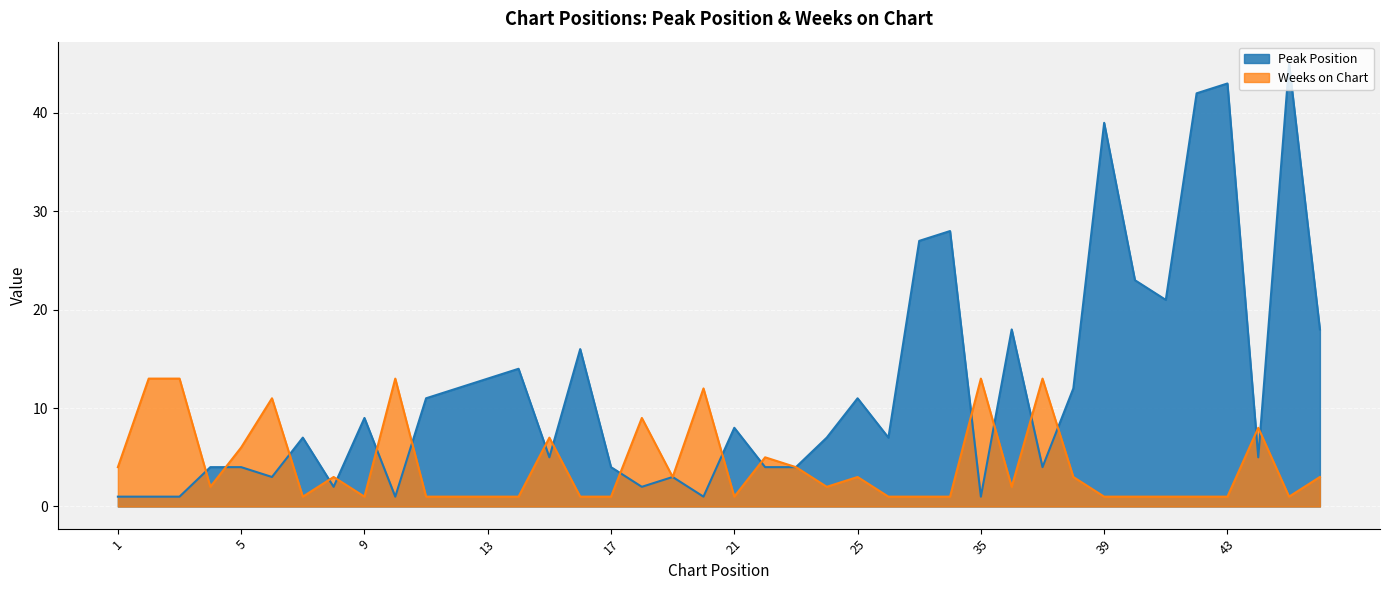

What is the lowest value of the Peak Position series?

1